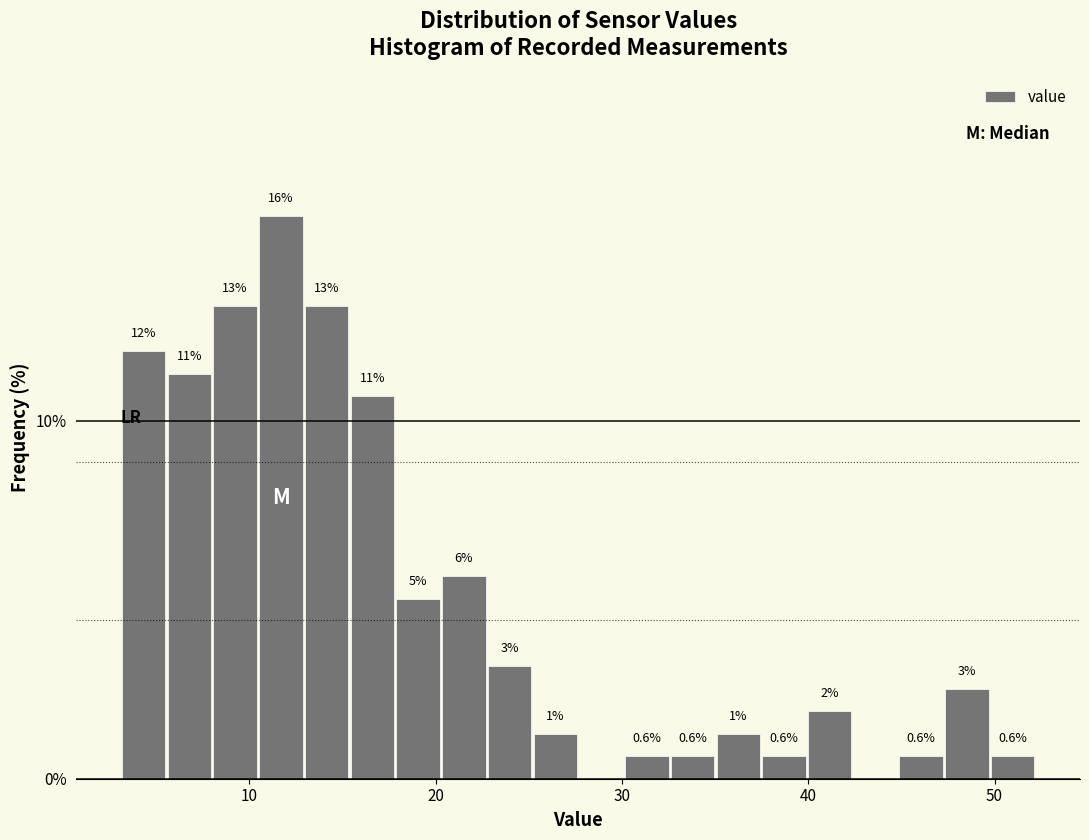

Around what value on the x-axis is the tallest bar? Give the approximate position of its centre, as read against the axis.

12